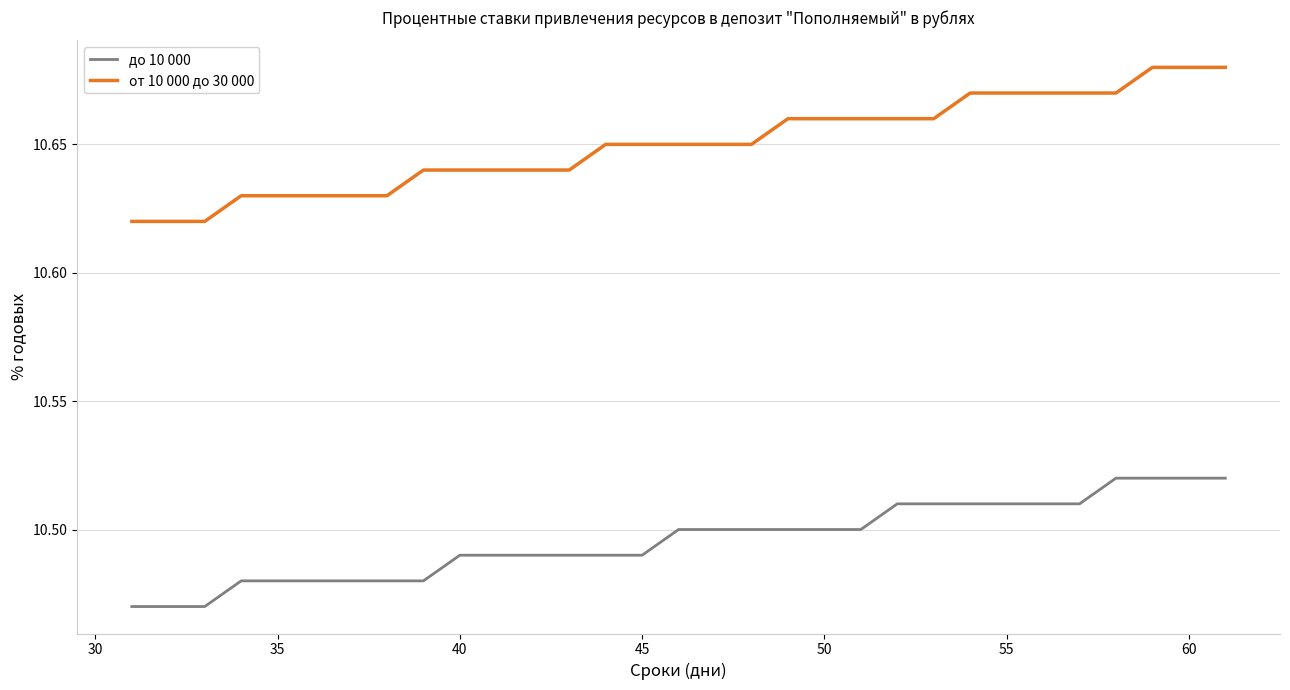

Rank the series by their average value, from highest to lowest.

от 10 000 до 30 000, до 10 000